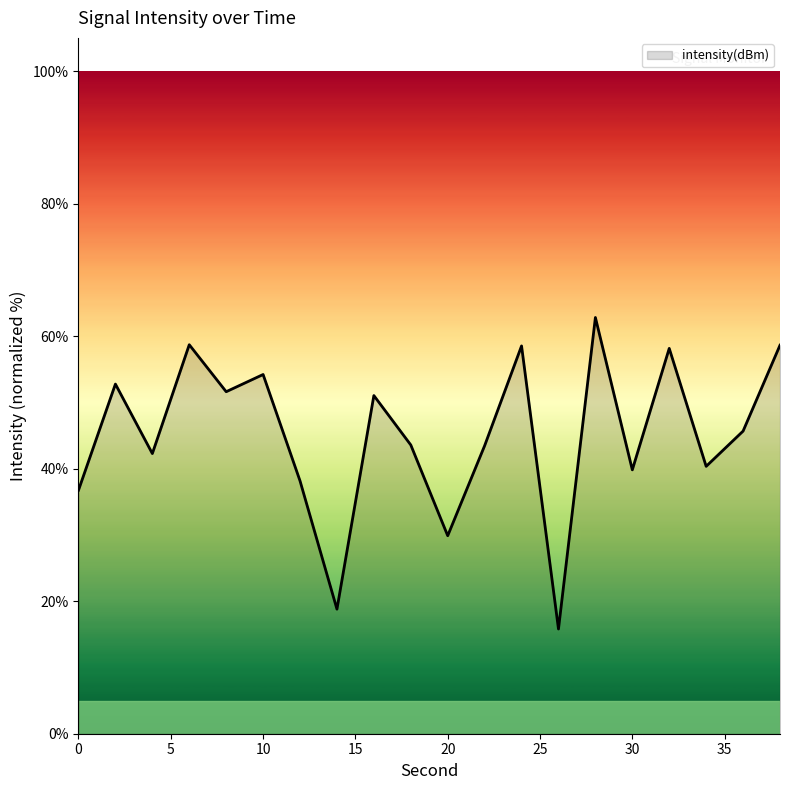

What is the minimum value shown in the chart?

15.8